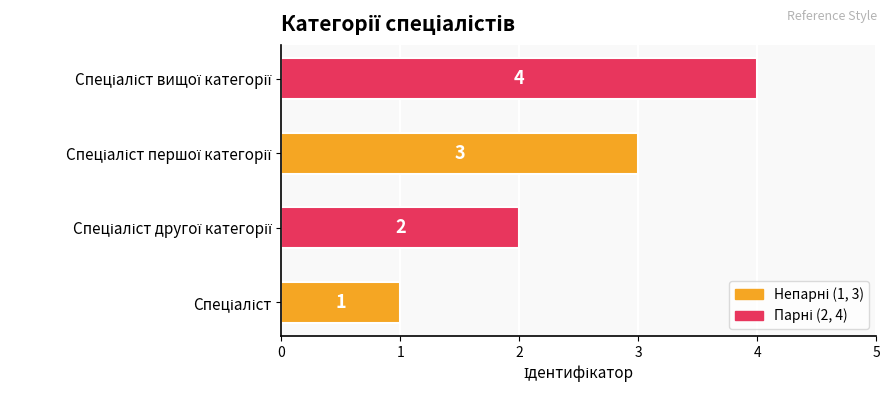

What is the difference between the maximum and minimum values?

3